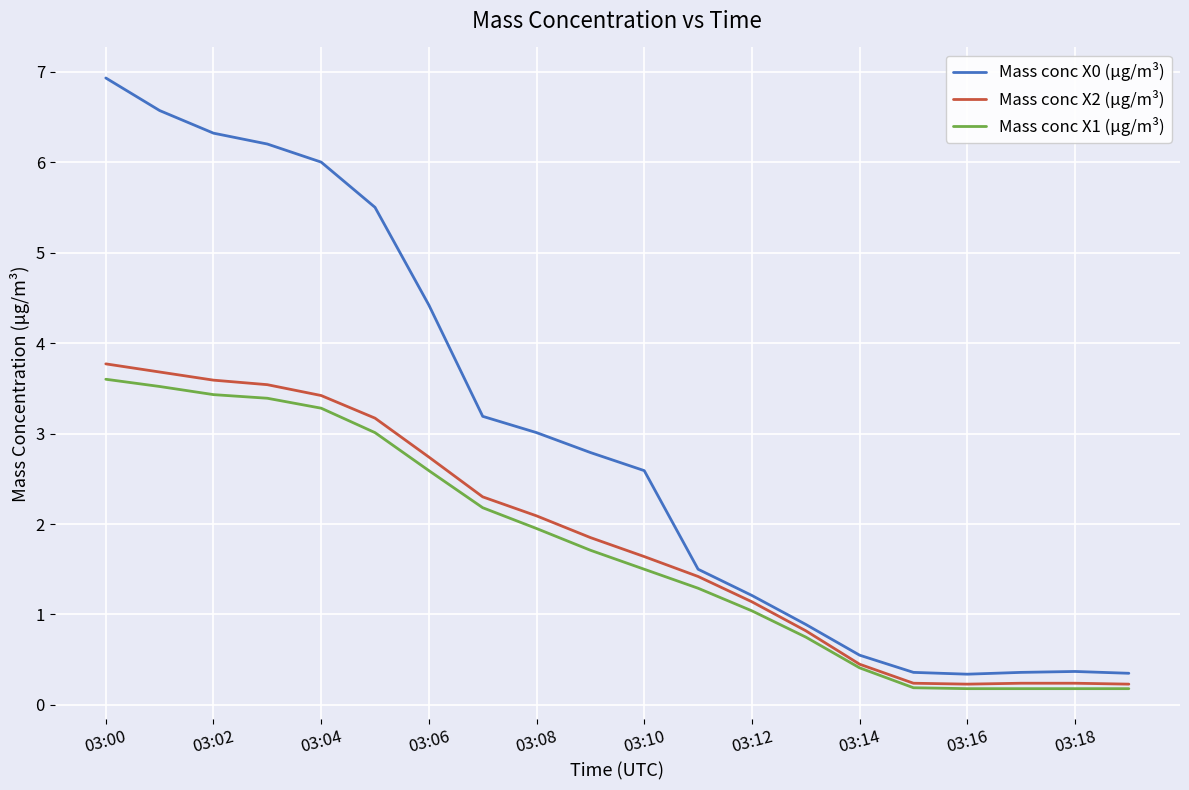

Which series has the largest total across all categories?

Mass conc X0 (μg/m³)